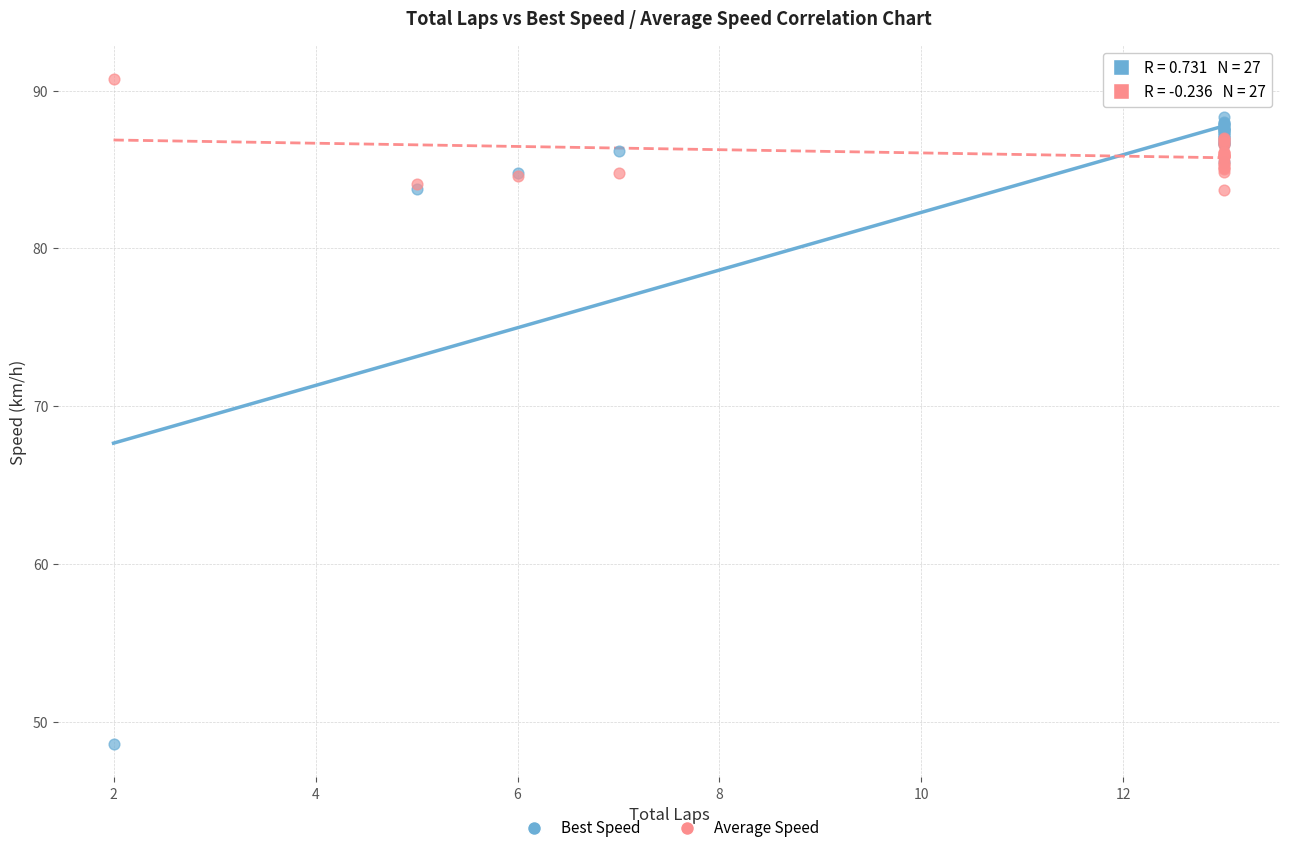

What is the X range (max minus min) for the scatter plot?

11.0